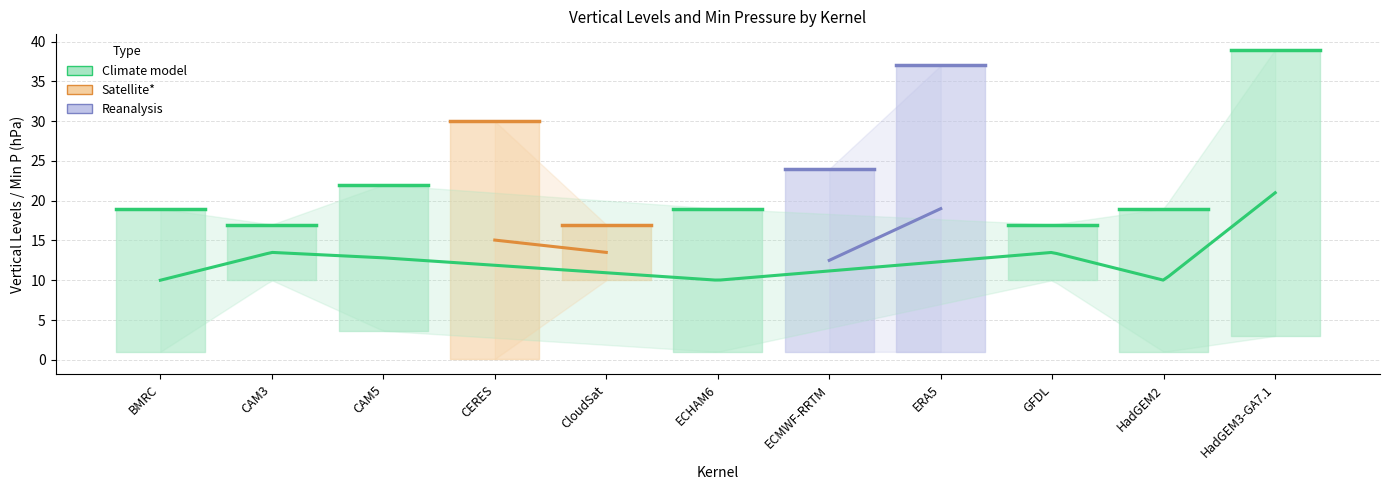

What is the greatest value displayed?

39.0